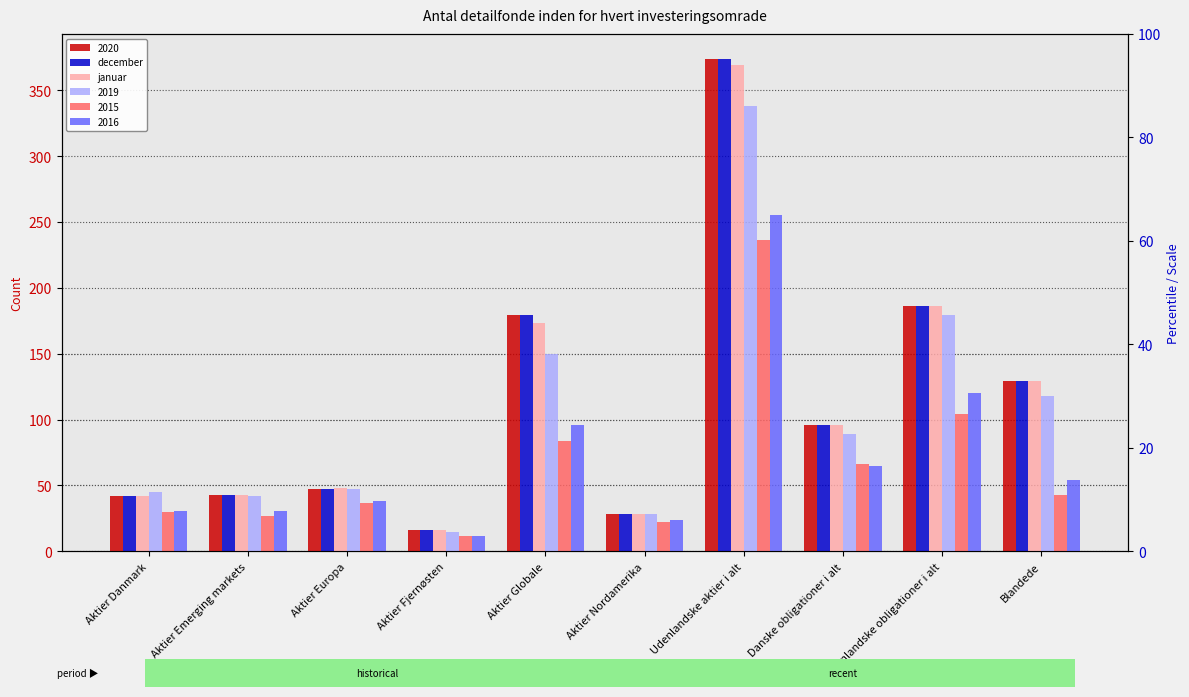

At which label does januar reach its minimum?

Aktier Fjernøsten